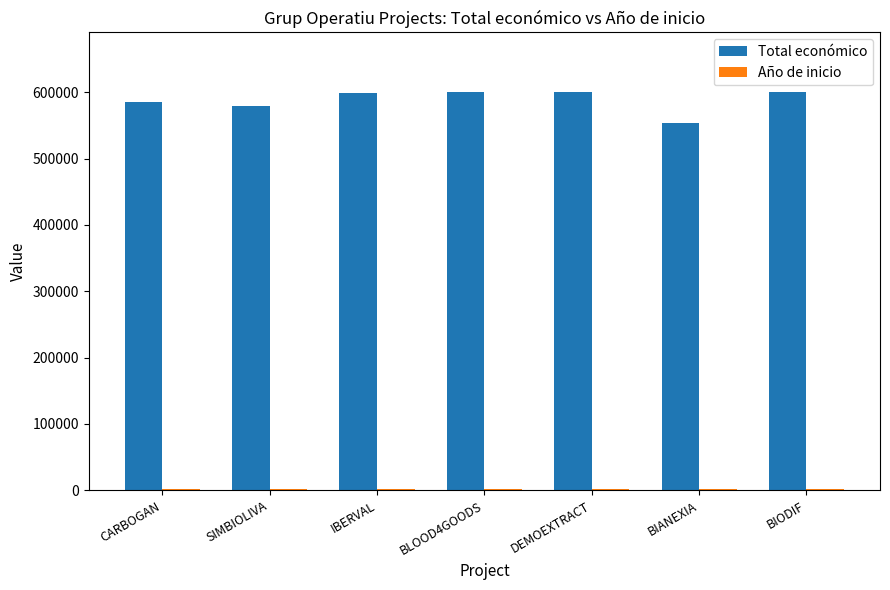

Which series has the largest total across all categories?

Total económico